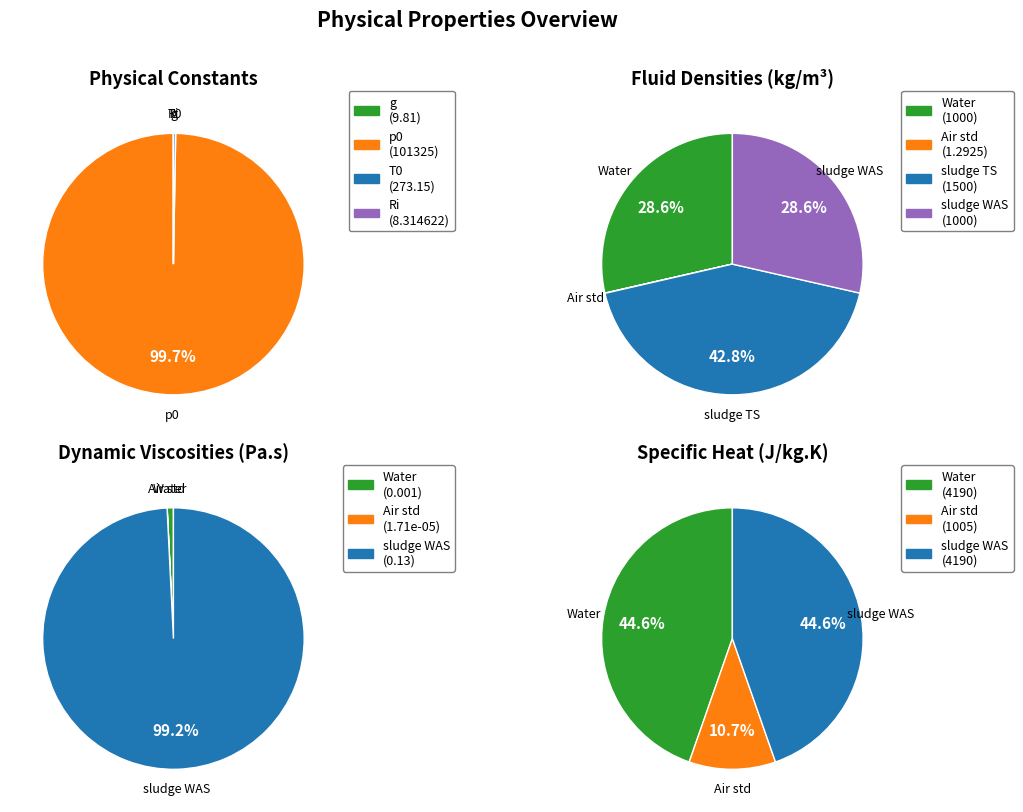

Is there a majority slice in this chart?

Yes